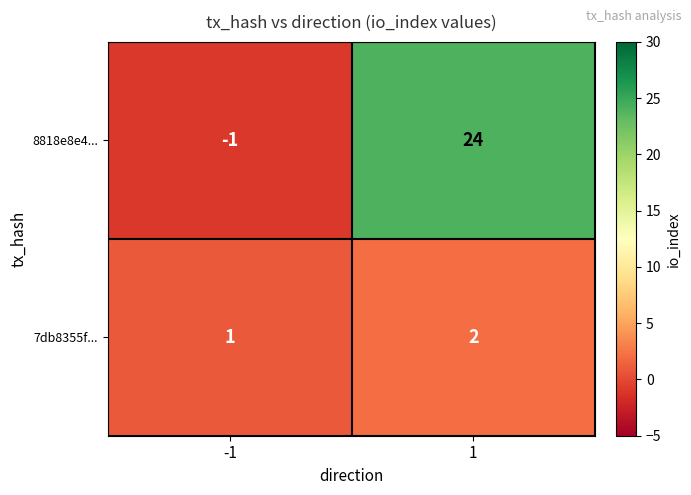

What is the spread (max minus min) of values at 1?

22